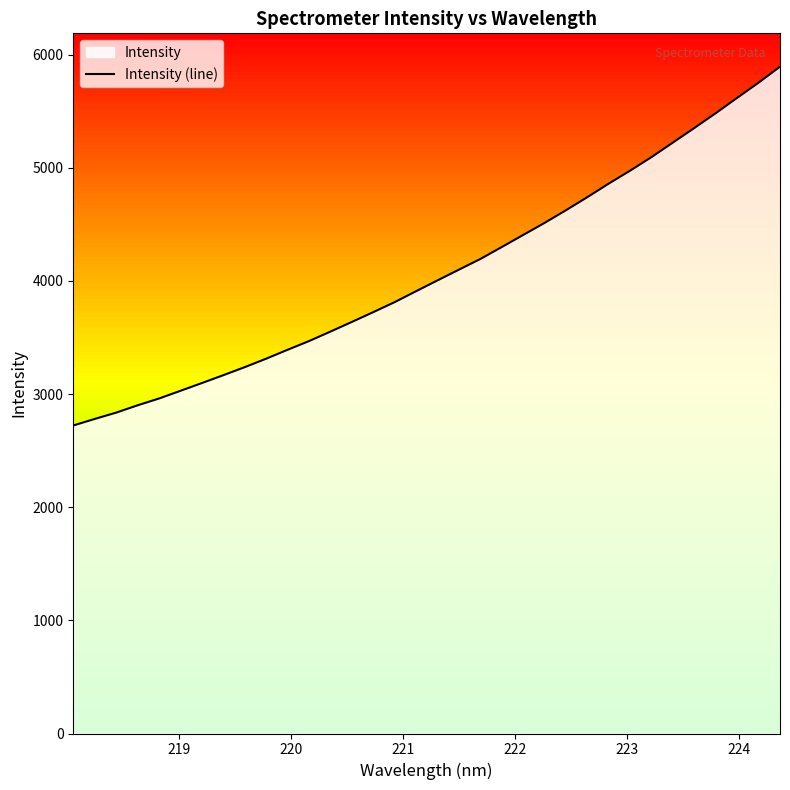

What is the sum of all values?

138684.6